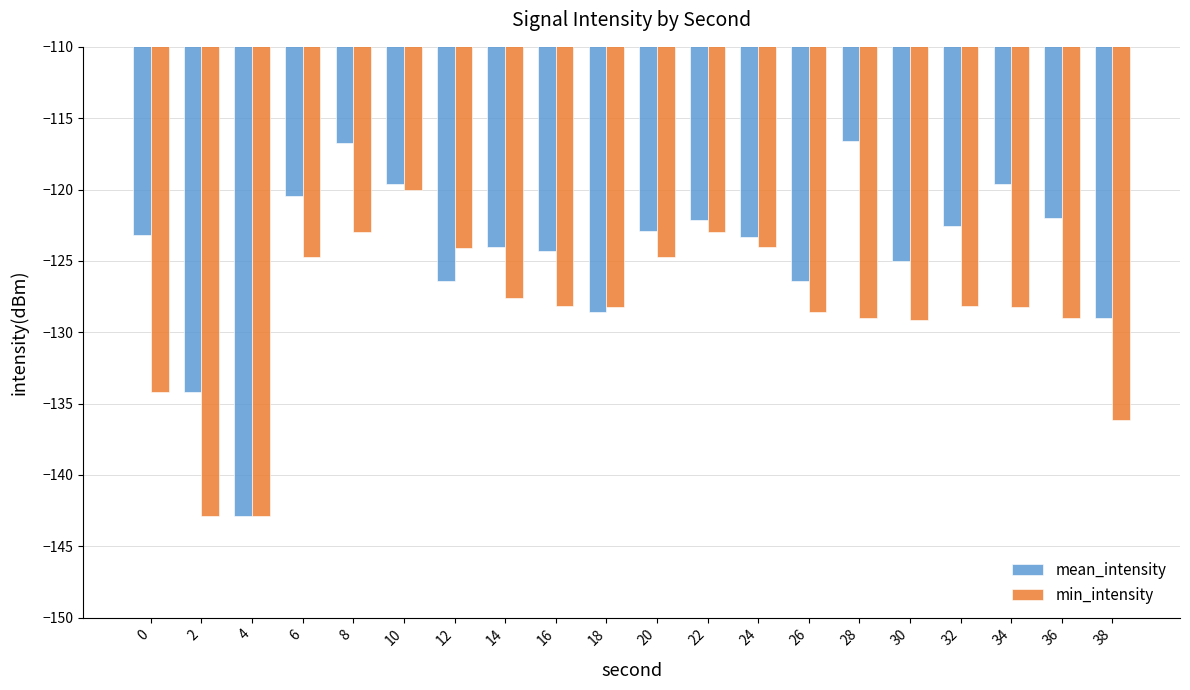

Which series has the largest range (max minus min)?

mean_intensity